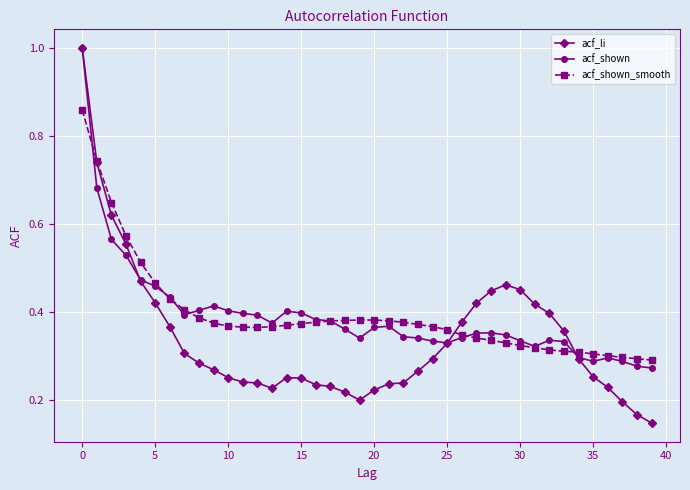

True or false: acf_li has more than 0 interior local peaks.

True